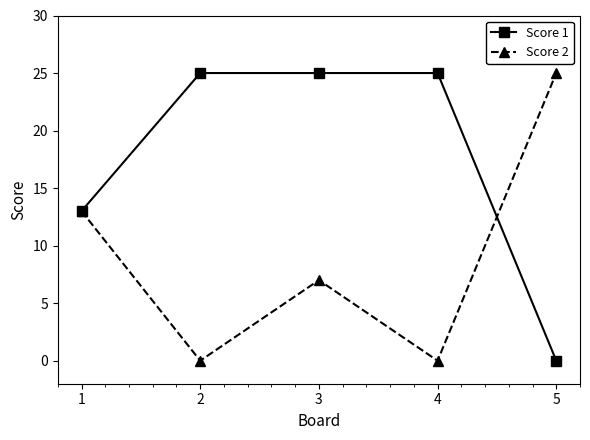

Reading right to left, extract all data points from this chart.

Score 1: 0	25	25	25	13
Score 2: 25	0	7	0	13